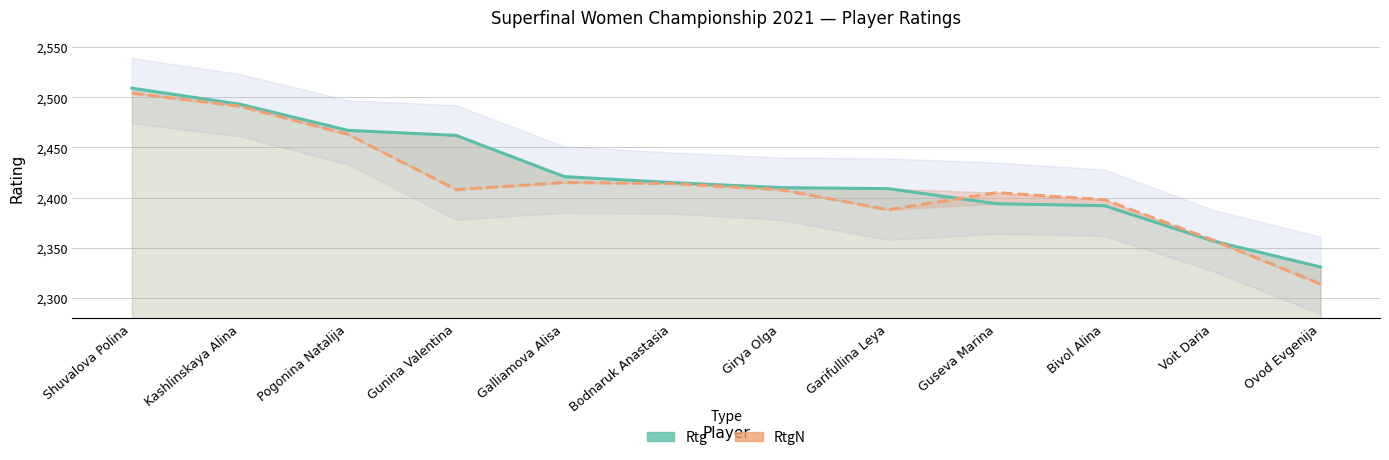

What is the value of the Rtg point at the 1st from the left?

2509